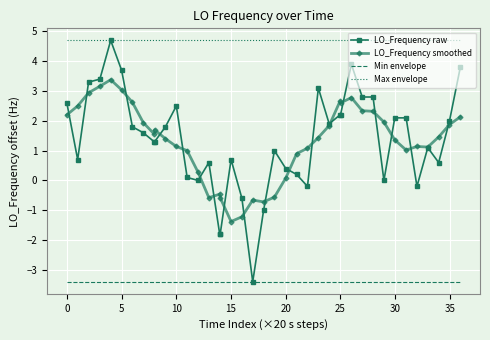

What are all the series names shown in the legend?

LO_Frequency raw, LO_Frequency smoothed, Min envelope, Max envelope